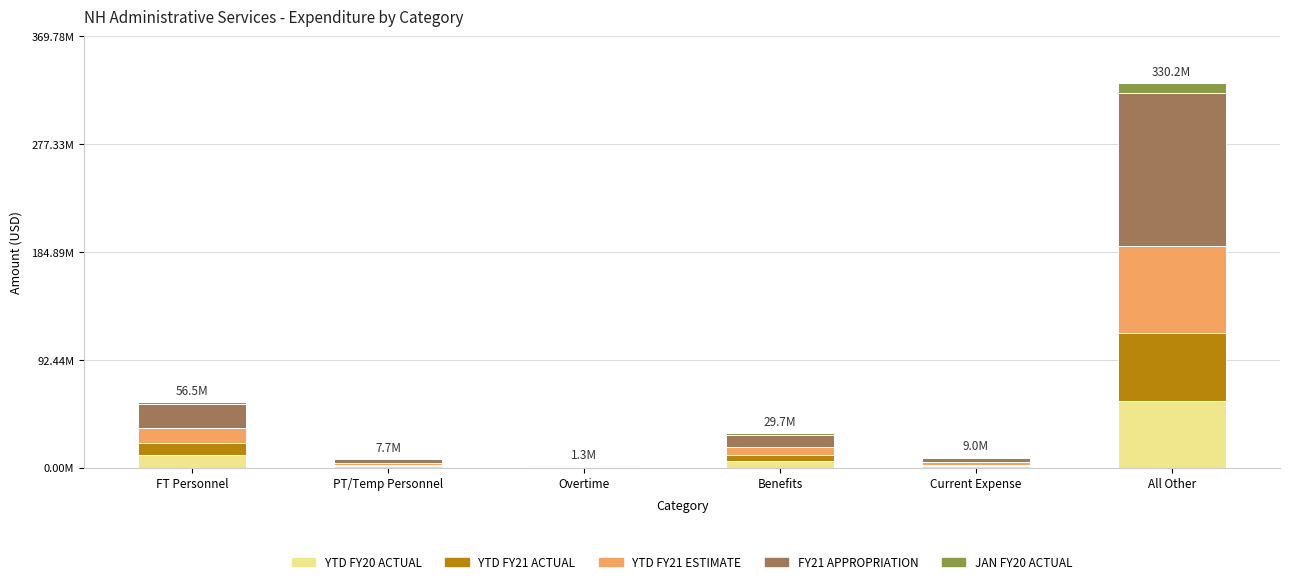

What are all the series names shown in the legend?

YTD FY20 ACTUAL, YTD FY21 ACTUAL, YTD FY21 ESTIMATE, FY21 APPROPRIATION, JAN FY20 ACTUAL